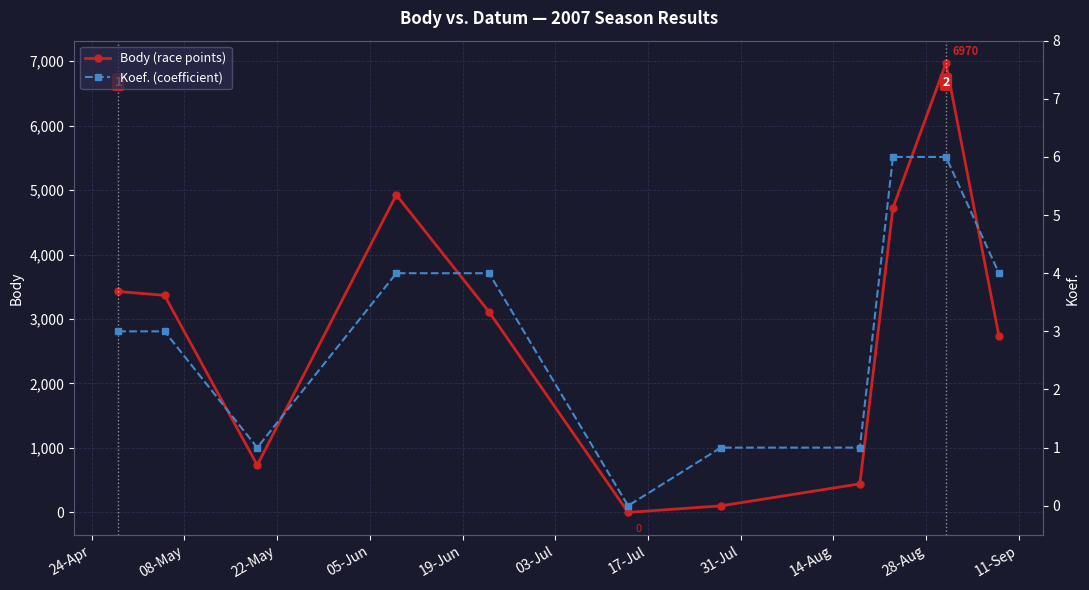

How many categories are shown in the chart?

11